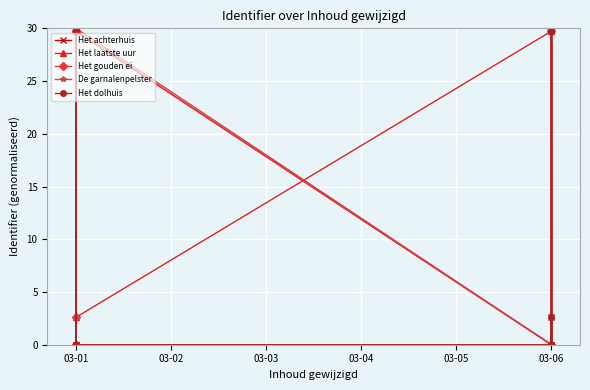

The value of Het gouden ei at 03-01 is 6.3. True or false?

False